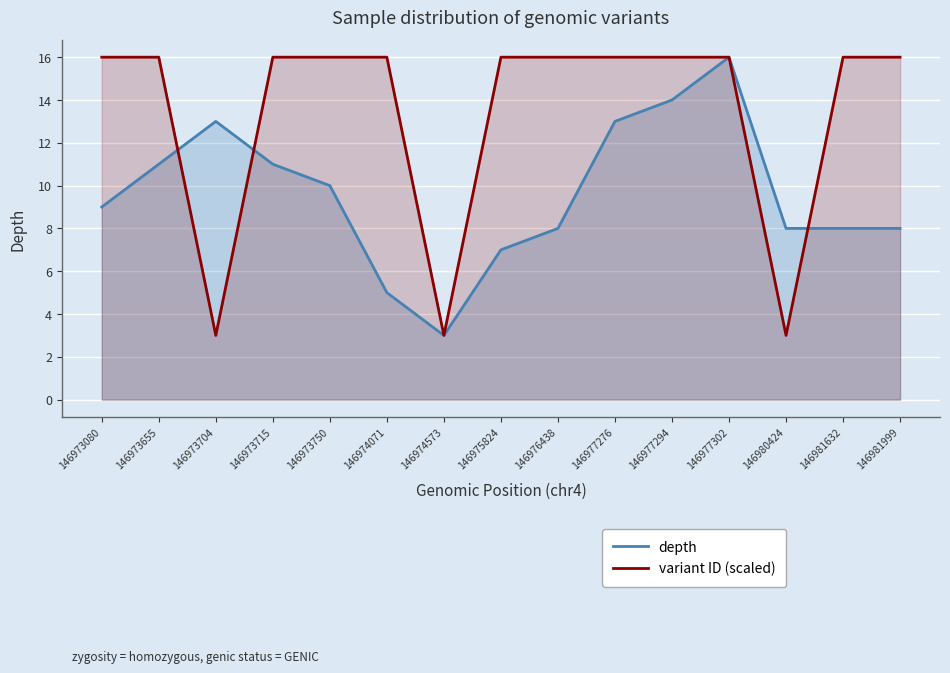

True or false: depth and variant ID (scaled) intersect in this chart.

True